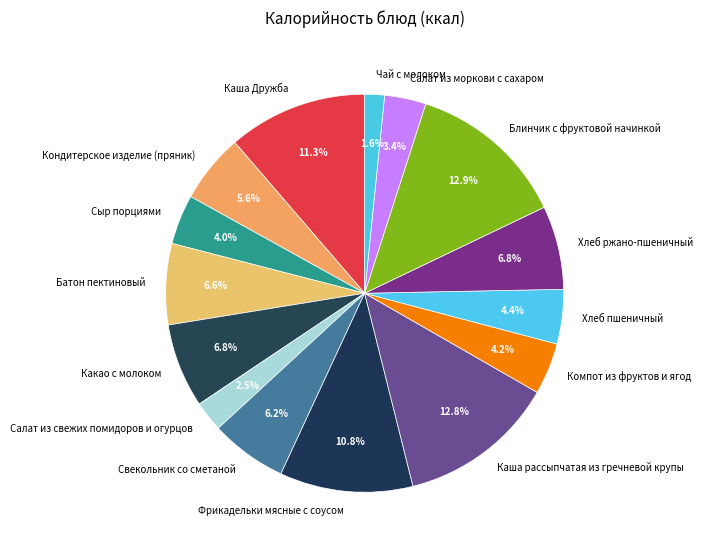

The Батон пектиновый slice represents 1% of the pie. True or false?

False